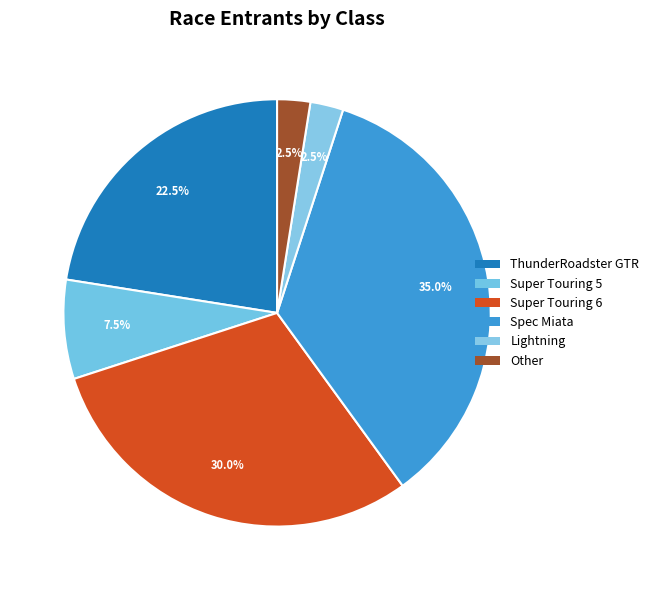

Combined, what portion of the pie is Super Touring 6 and Super Touring 5?

37.5%